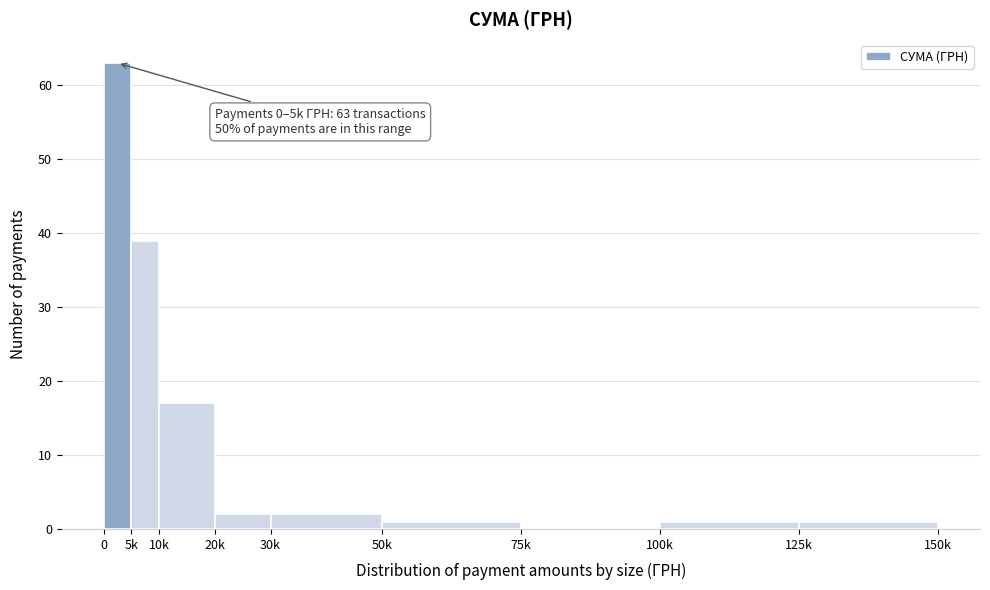

Reading left to right, extract all data points from this chart.

0=63	5k=39	10k=17	20k=2	30k=2	50k=1	75k=0	100k=1	125k=1